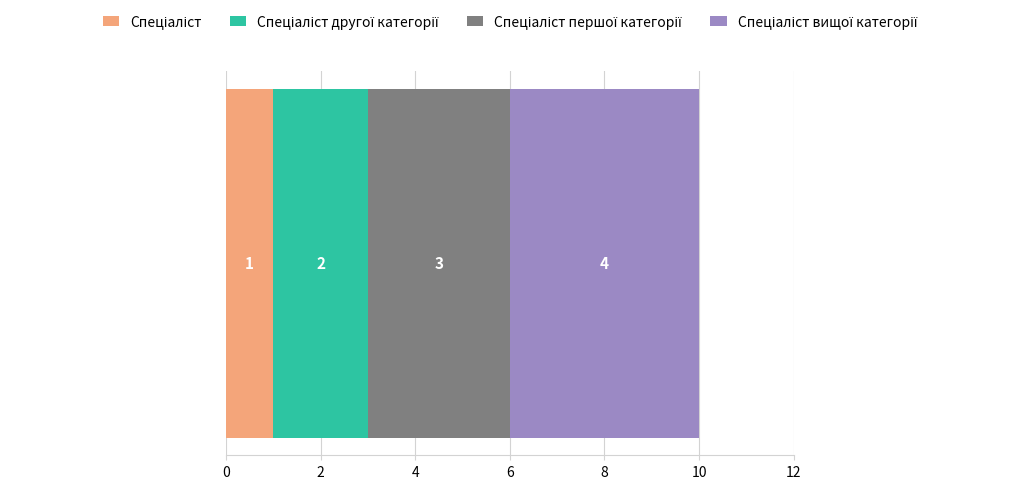

How many distinct data groups are displayed?

4